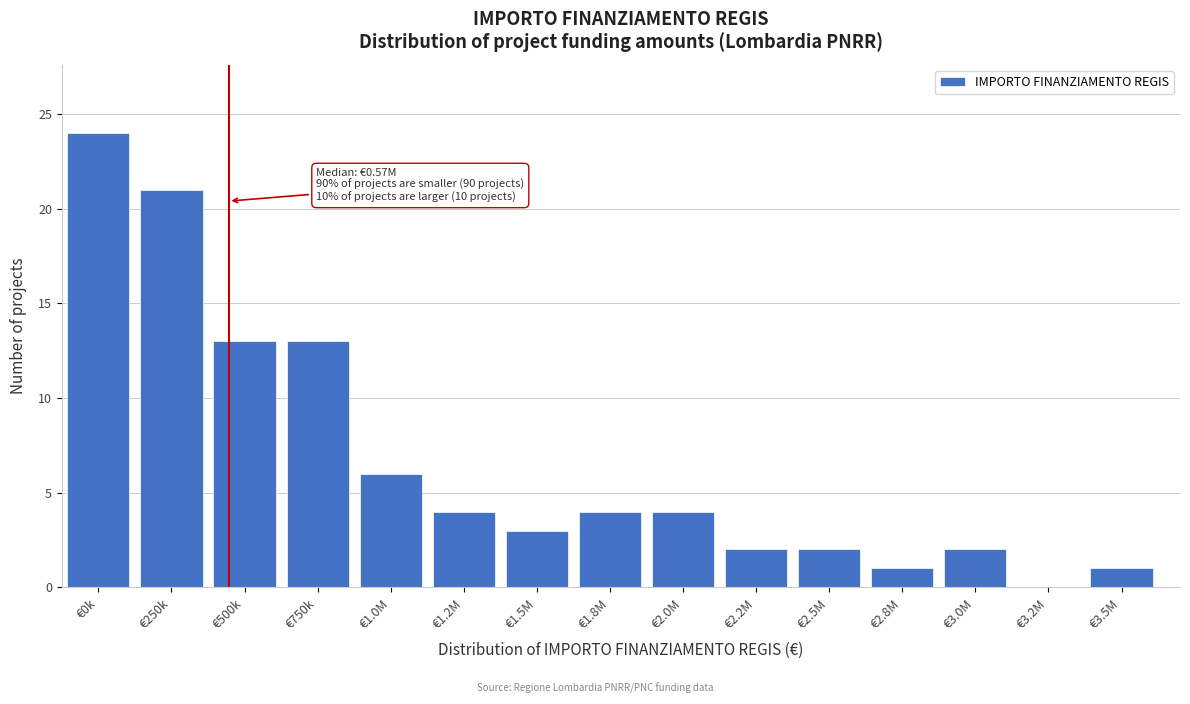

Reading left to right, extract all data points from this chart.

€0k=24	€250k=21	€500k=13	€750k=13	€1.0M=6	€1.2M=4	€1.5M=3	€1.8M=4	€2.0M=4	€2.2M=2	€2.5M=2	€2.8M=1	€3.0M=2	€3.2M=0	€3.5M=1